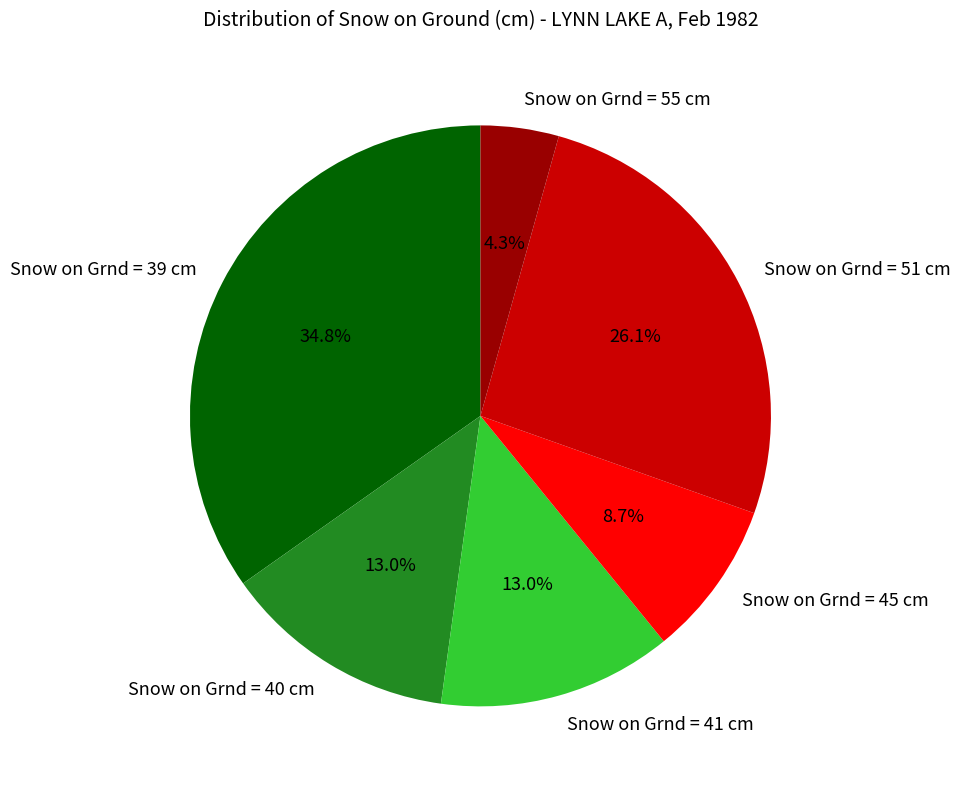

Which slice is the largest?

Snow on Grnd = 39 cm